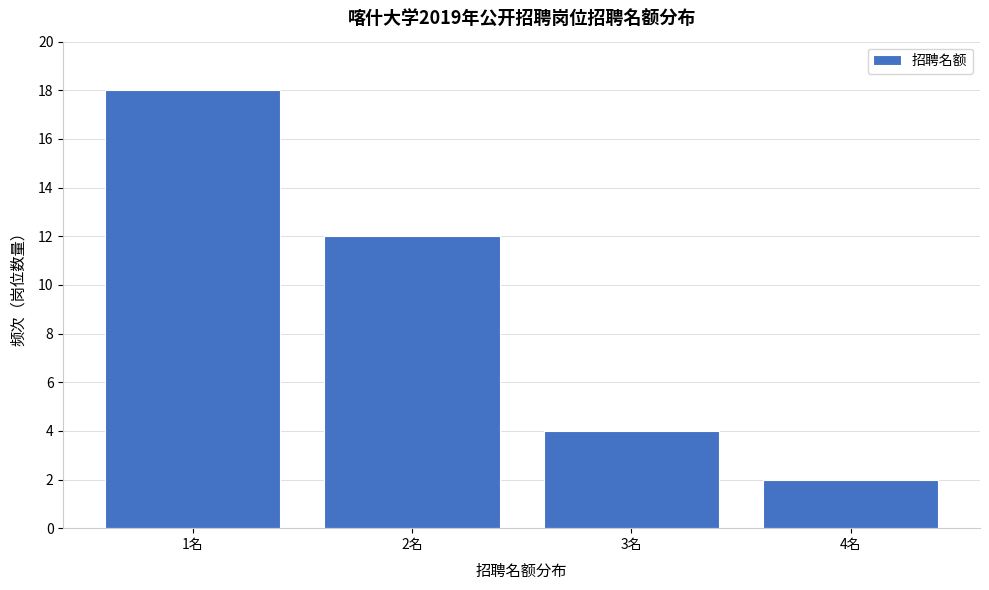

Reading left to right, list every bar in this chart as the range it spans on the x-axis followed by its height. The values are not printed on the chart, so give them approximately, as read against the axis.

0.5 to 1.5: 18
1.5 to 2.5: 12
2.5 to 3.5: 4
3.5 to 4.5: 2